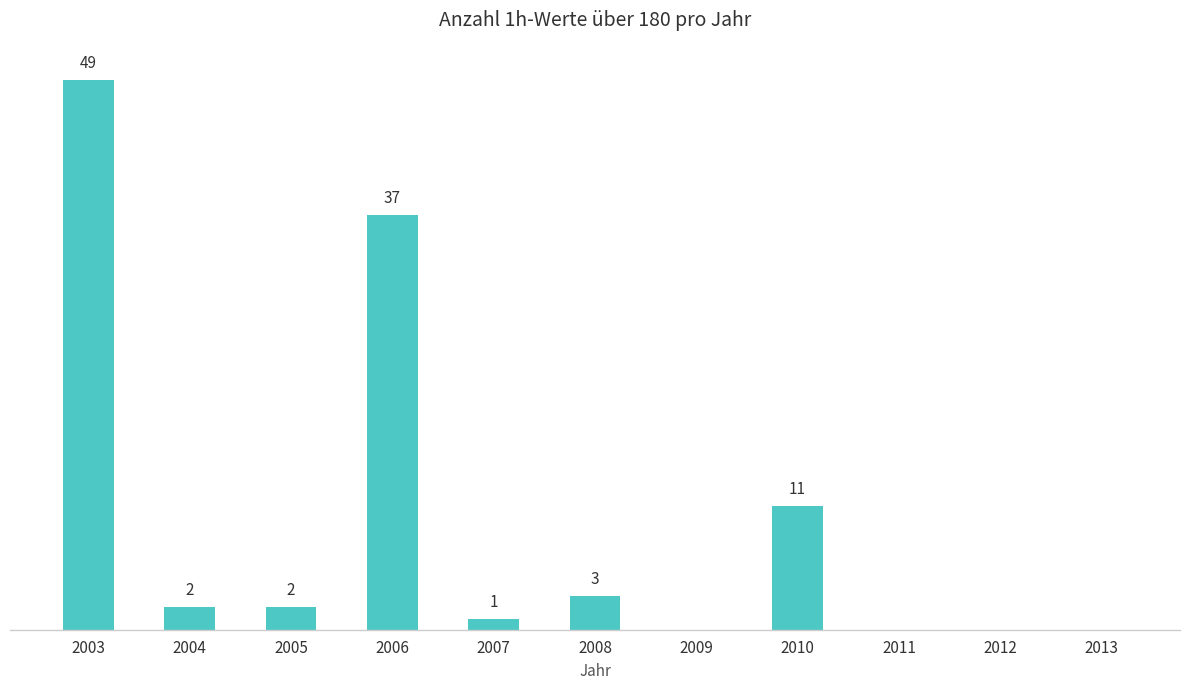

Is it true that the value at 2007 is 0?

False